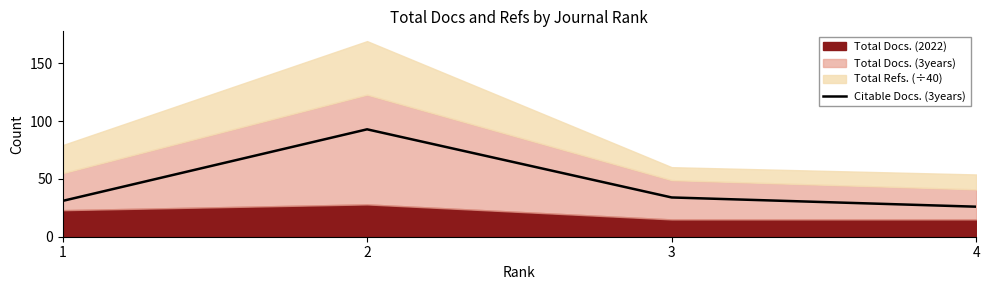

Is it true that the value at 4 is 44?

False